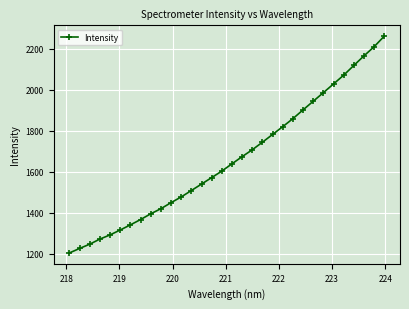

What is the difference between the maximum and minimum values?

1058.8